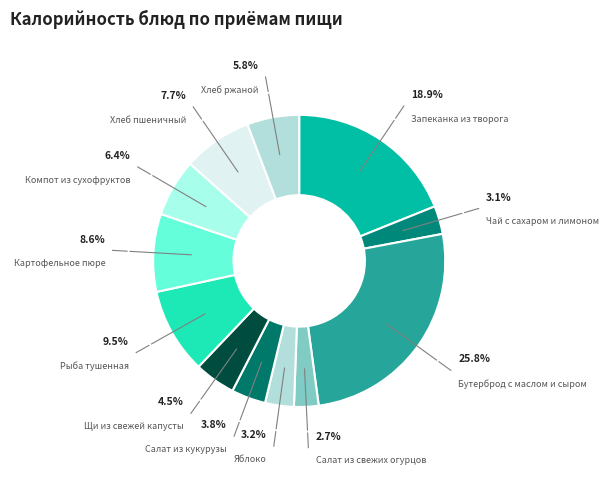

Does Щи из свежей капусты account for over 50% of the chart?

No